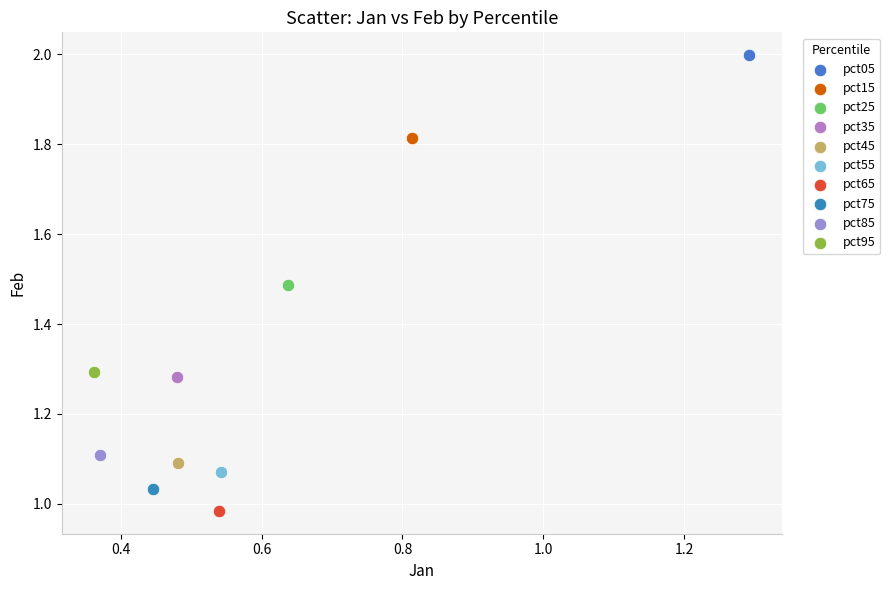

What are all the series names shown in the legend?

pct05, pct15, pct25, pct35, pct45, pct55, pct65, pct75, pct85, pct95